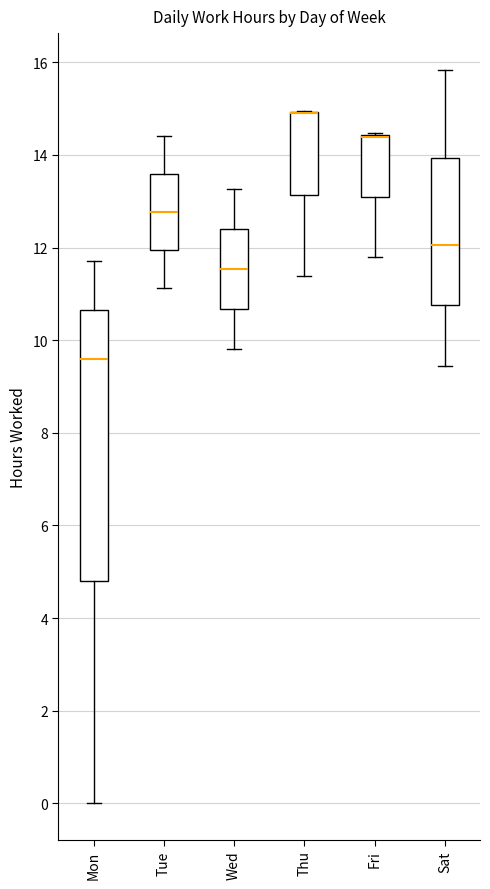

Where is the lower edge of the box for Wed on the y-axis? The values are not printed on the chart, so give them approximately, as read against the axis.

10.6